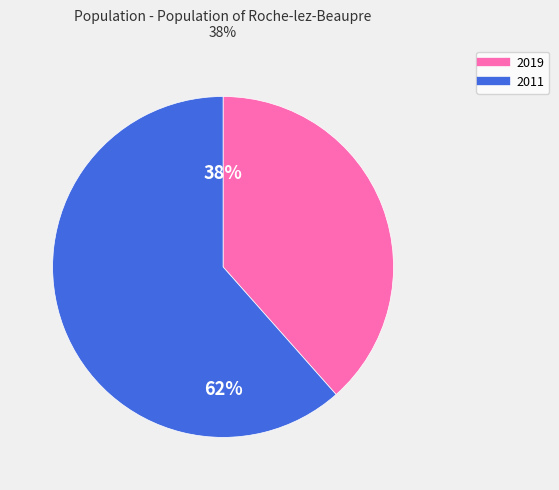

Count the number of slices in the pie.

2